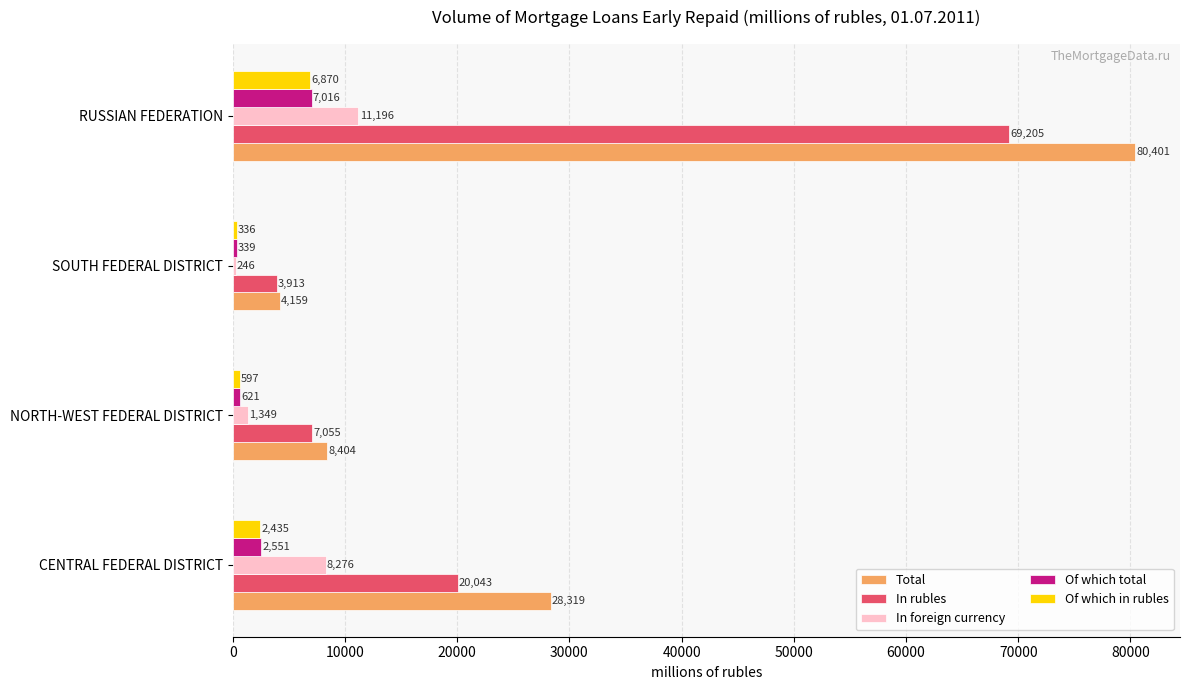

At which category is the sum across all series the highest?

RUSSIAN FEDERATION